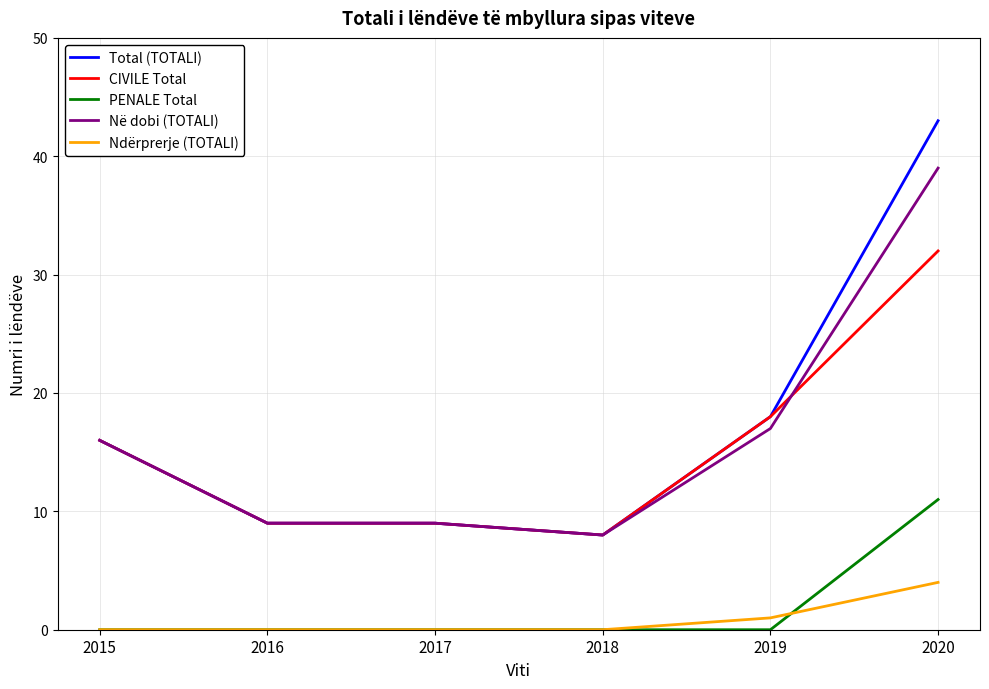

At which label is Total (TOTALI) closest to 25?

2019